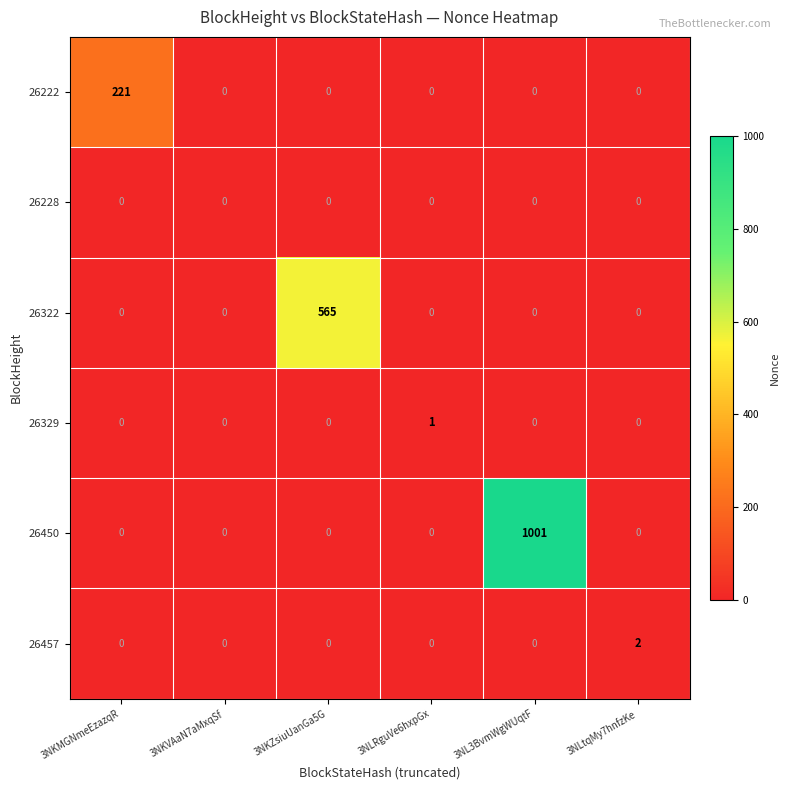

At how many categories does at least one series exceed 842?

1